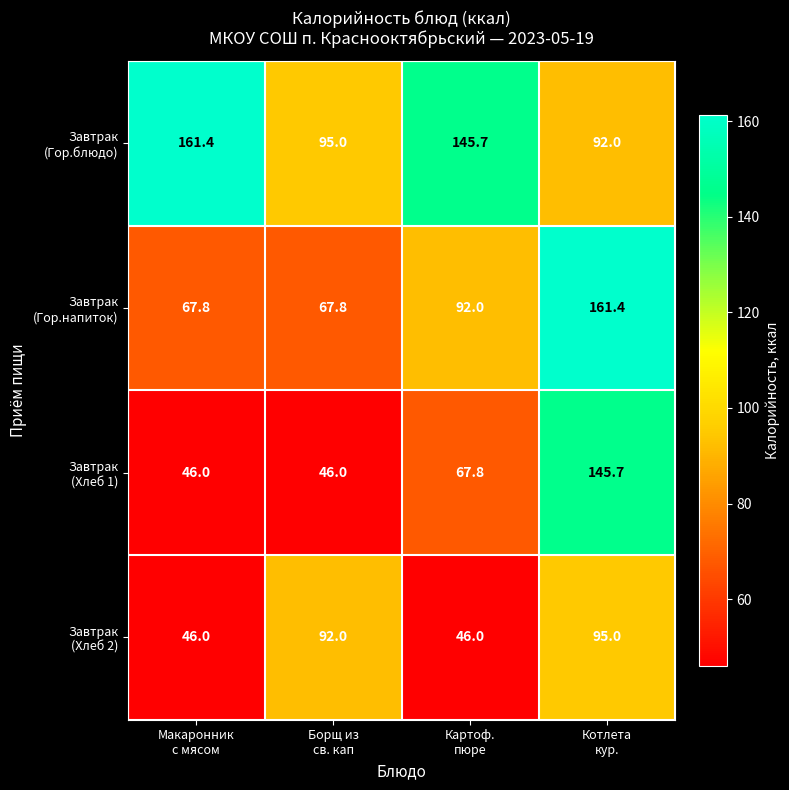

What is the spread (max minus min) of values at Борщ из
св. кап?

49.0